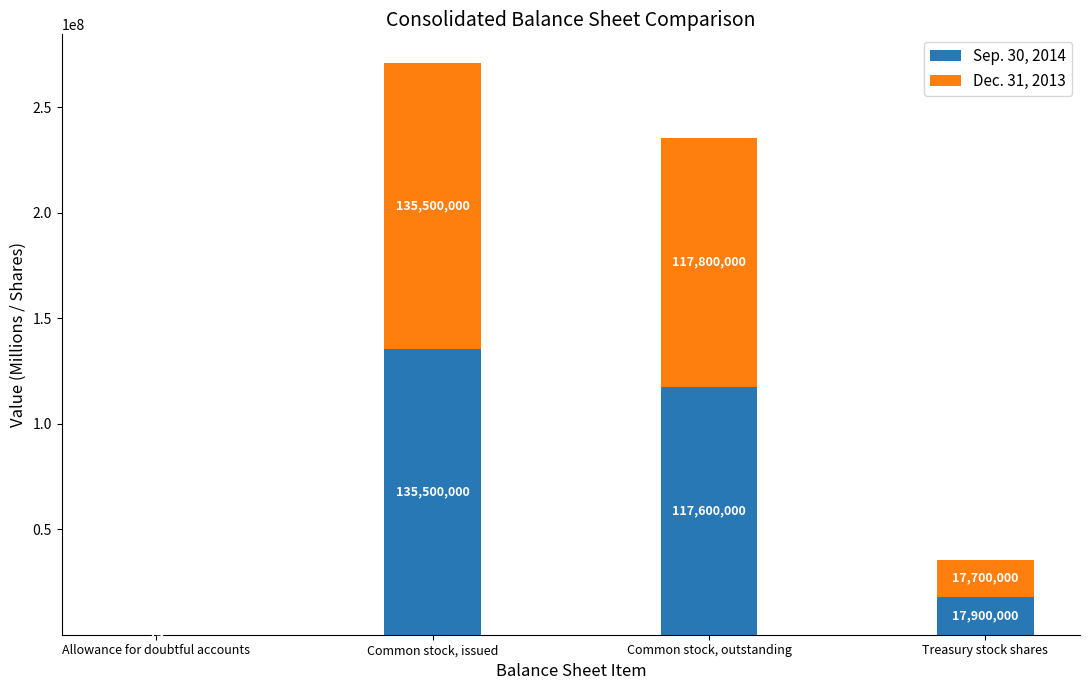

How many series are shown in this chart?

2